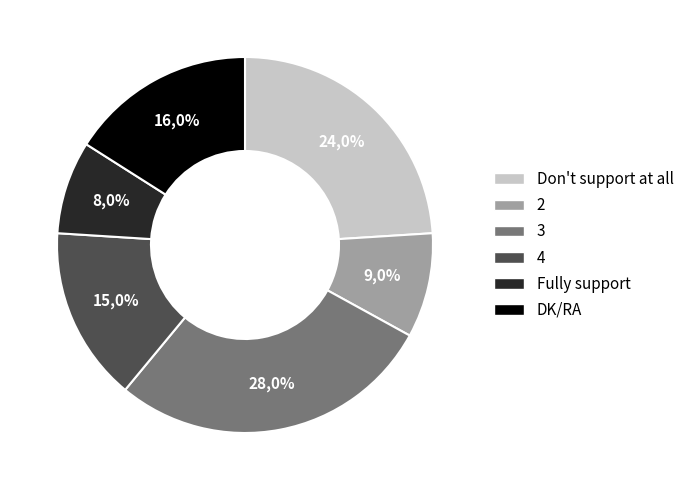

Do 2 and DK/RA together represent more than half of the pie?

No